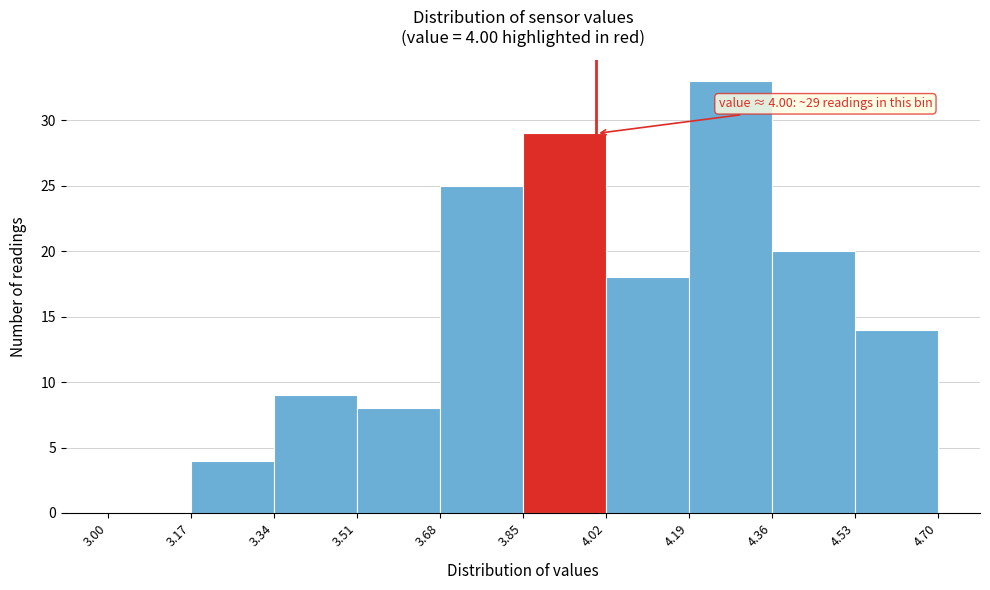

Over which range of the x-axis is the bar tallest?

4.19 to 4.36